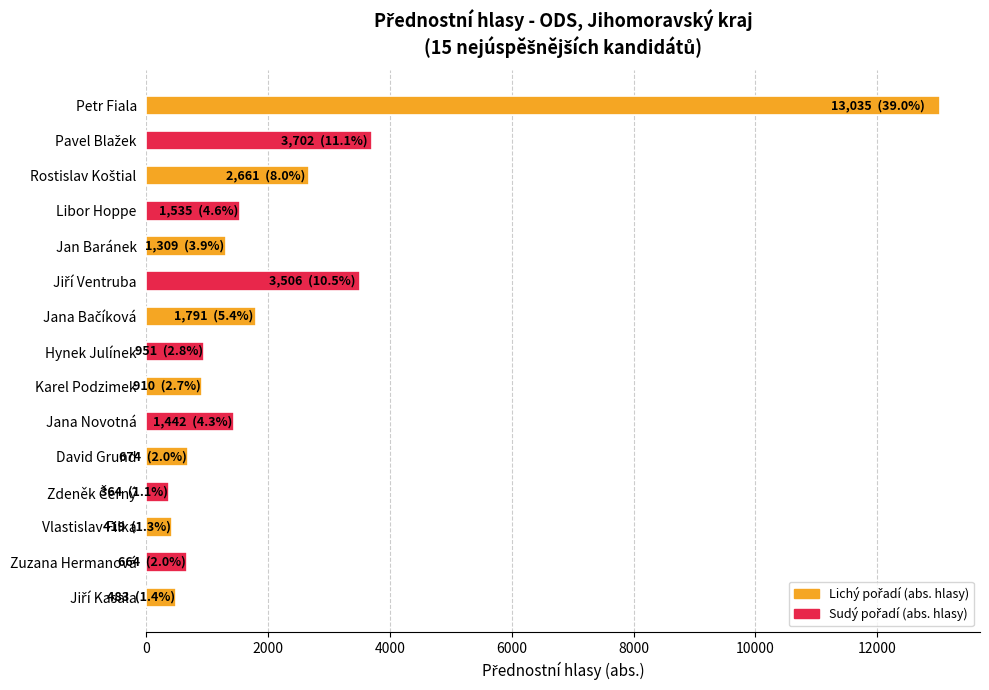

What is the approximate value at Petr Fiala?

13035